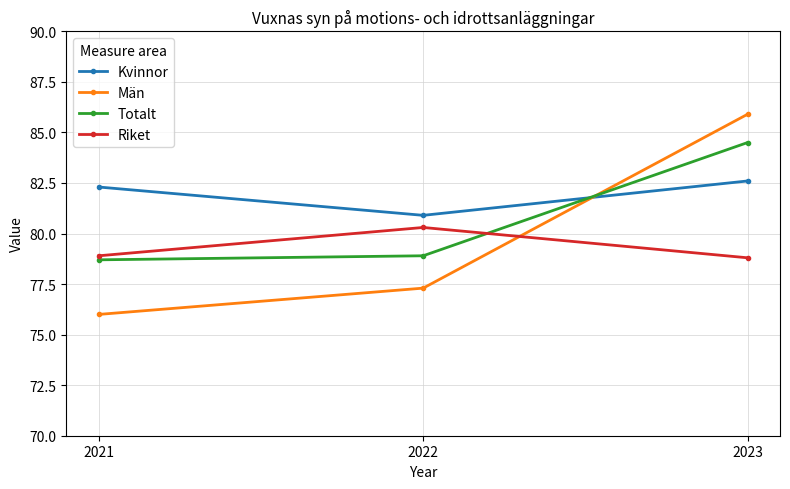

At which label does Kvinnor reach its minimum?

2022